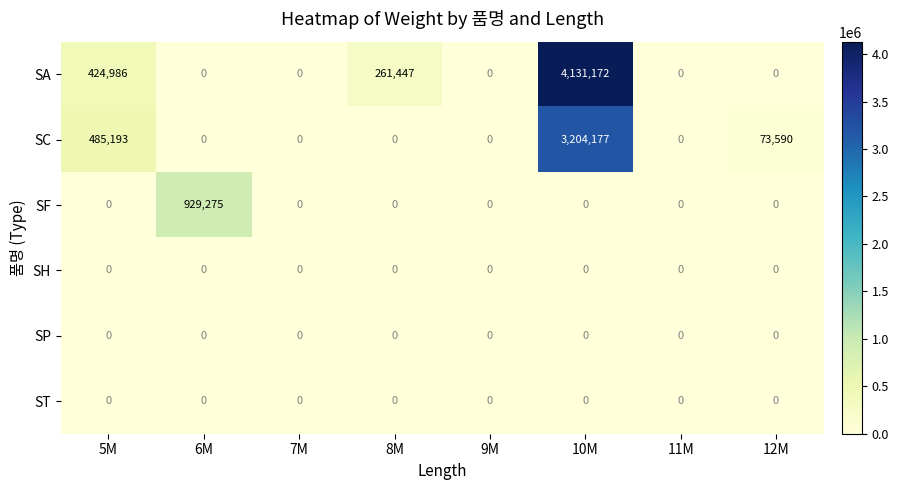

Which series has the widest spread of values?

SA